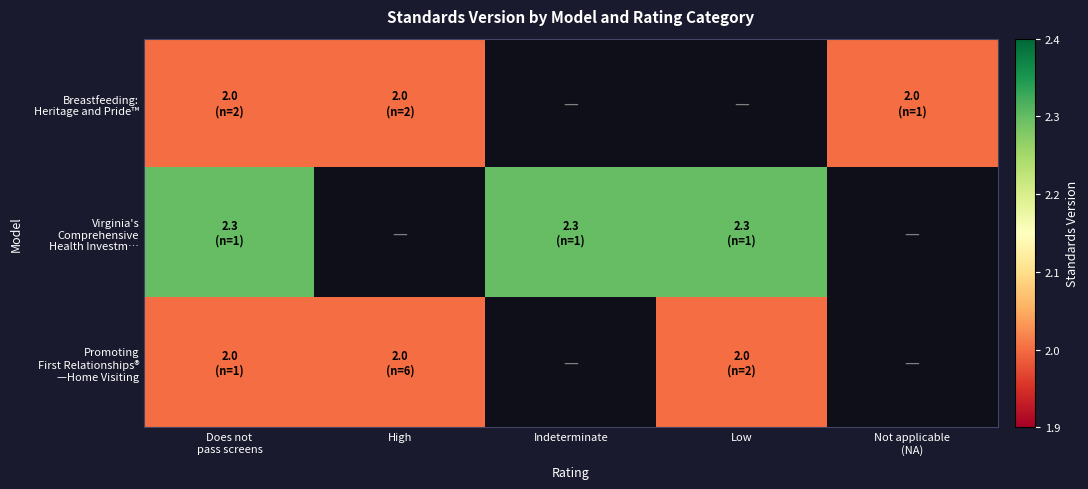

Rank the series by their maximum value, from highest to lowest.

Virginia's Comprehensive Health Investm…, Breastfeeding: Heritage and Pride™, Promoting First Relationships® —Home Visiting